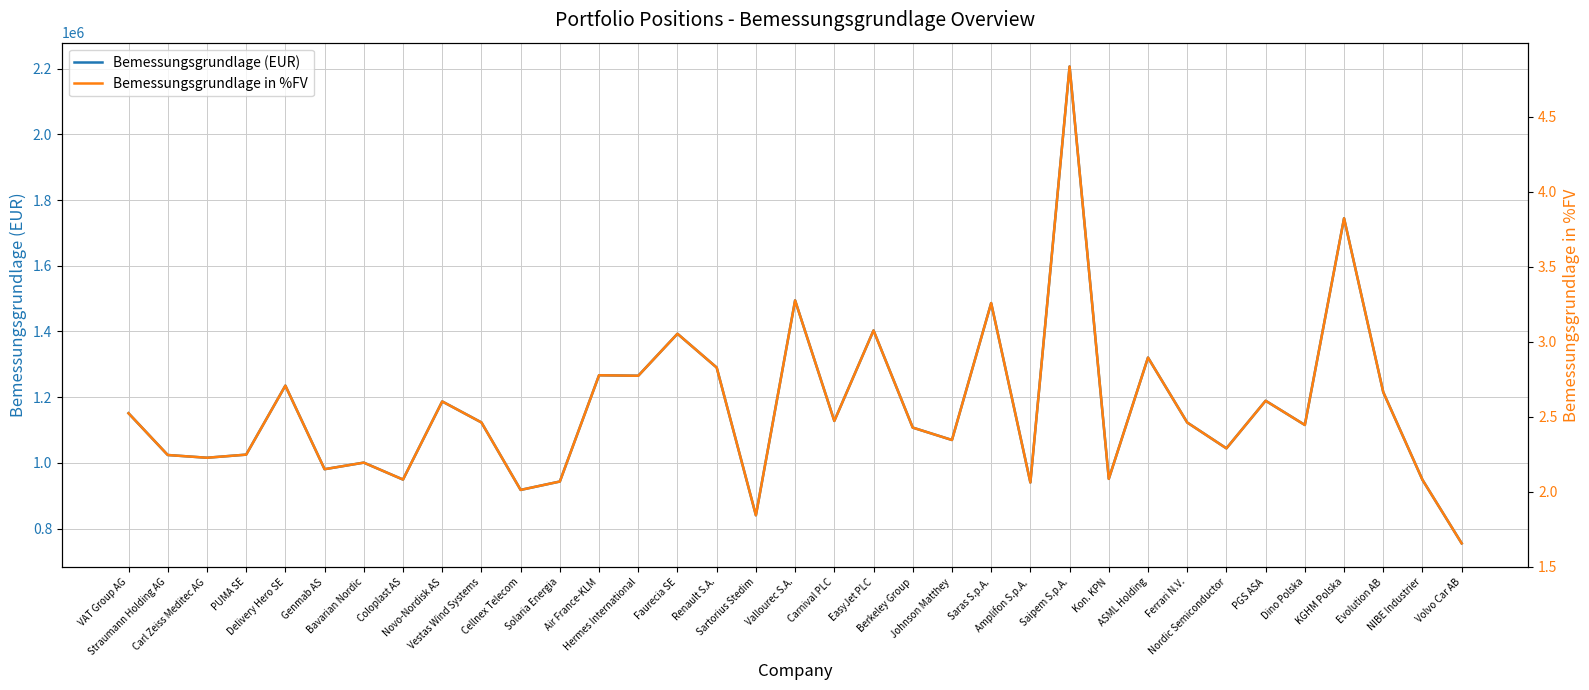

At which category does Bemessungsgrundlage in %FV reach its first local peak?

Delivery Hero SE